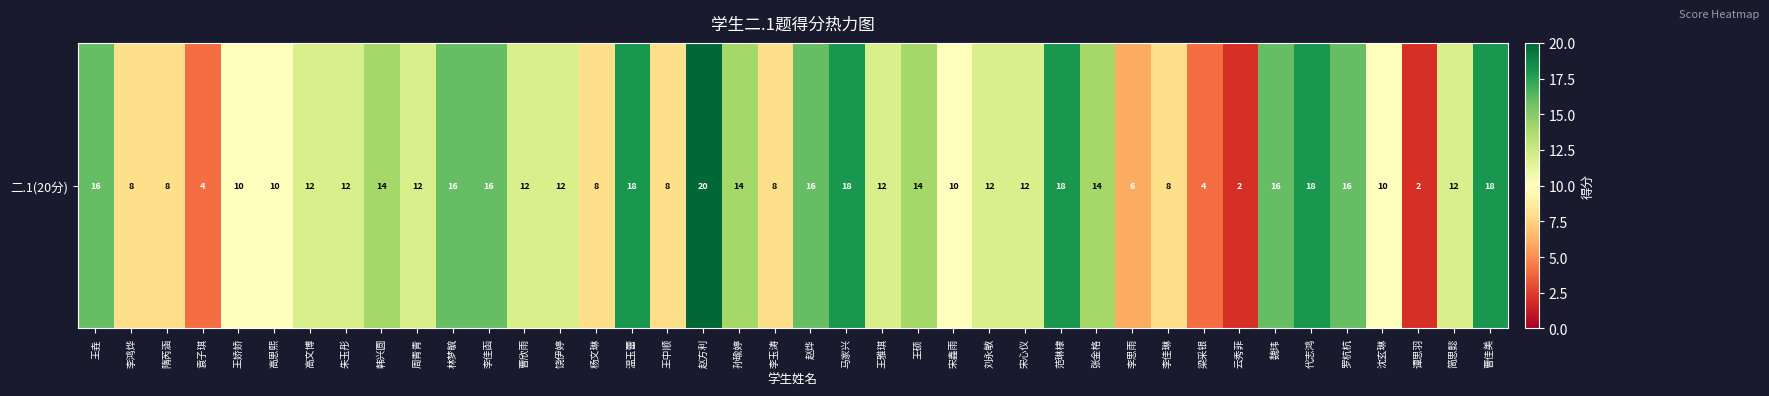

What is the sum of all values?

476